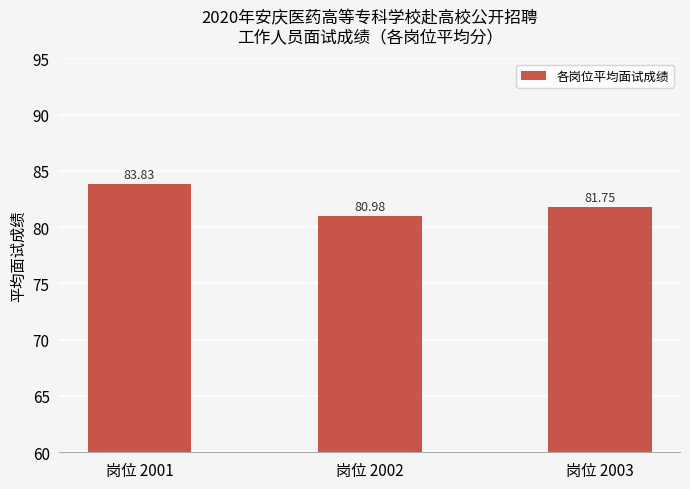

The value at 岗位 2003 is 25.3. True or false?

False